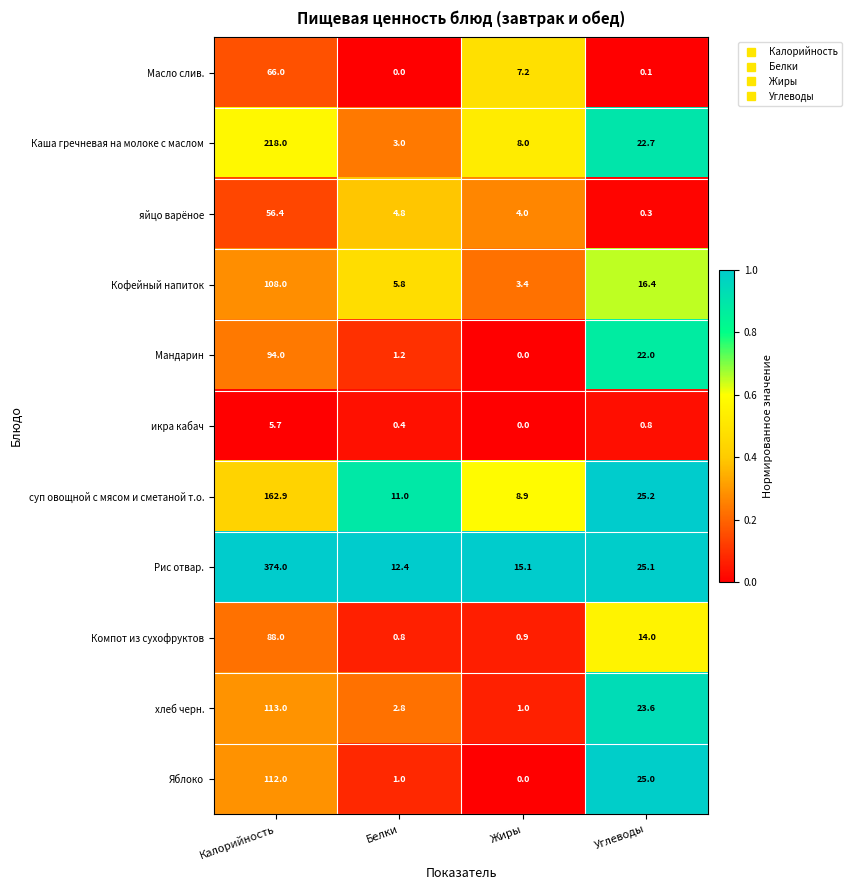

List the labels in order of Мандарин value, smallest first.

Жиры, Белки, Углеводы, Калорийность